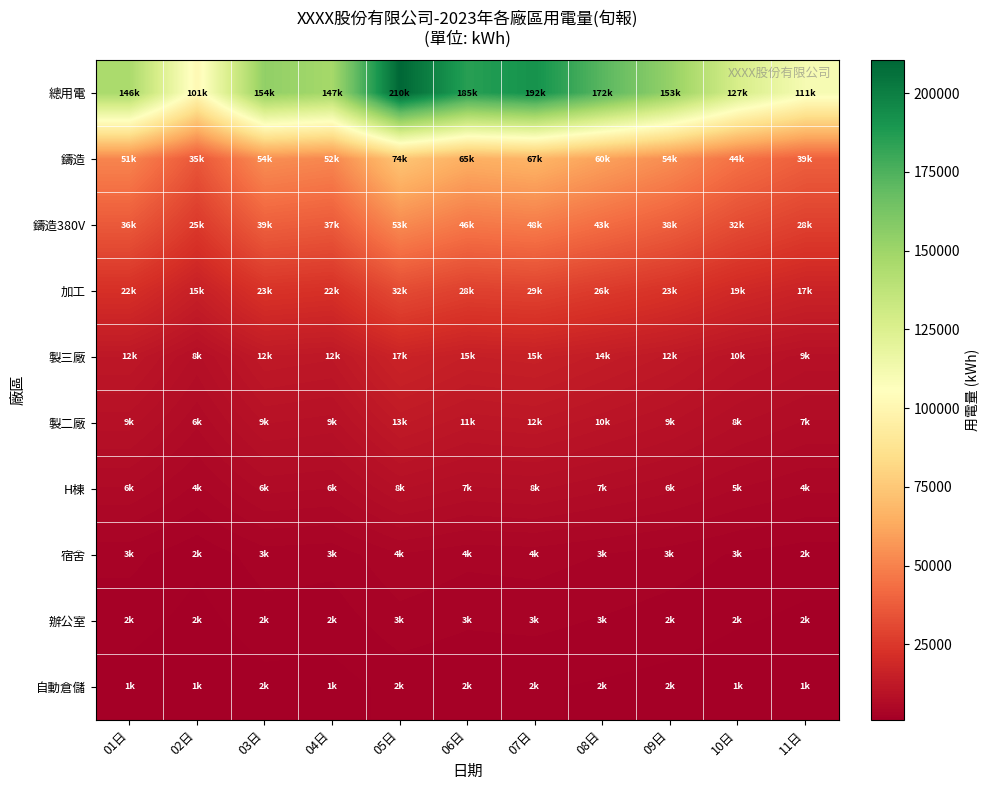

Reading left to right, transcribe all the data shown in this chart.

總用電: 01日=145560.6	02日=101351.5	03日=154144.3	04日=147259.8	05日=210479.7	06日=185358.1	07日=191718.5	08日=171797.0	09日=152864.4	10日=126978.0	11日=110548.9
鑄造: 01日=50946.2	02日=35473.0	03日=53950.5	04日=51540.9	05日=73667.9	06日=64875.3	07日=67101.5	08日=60128.9	09日=53502.5	10日=44442.3	11日=38692.1
鑄造380V: 01日=36390.2	02日=25337.9	03日=38536.1	04日=36815.0	05日=52619.9	06日=46339.5	07日=47929.6	08日=42949.2	09日=38216.1	10日=31744.5	11日=27637.2
加工: 01日=21834.1	02日=15202.7	03日=23121.6	04日=22089.0	05日=31572.0	06日=27803.7	07日=28757.8	08日=25769.5	09日=22929.7	10日=19046.7	11日=16582.3
製三廠: 01日=11644.8	02日=8108.1	03日=12331.5	04日=11780.8	05日=16838.4	06日=14828.6	07日=15337.5	08日=13743.8	09日=12229.2	10日=10158.2	11日=8843.9
製二廠: 01日=8733.6	02日=6081.1	03日=9248.7	04日=8835.6	05日=12628.8	06日=11121.5	07日=11503.1	08日=10307.8	09日=9171.9	10日=7618.7	11日=6632.9
H棟: 01日=5822.4	02日=4054.1	03日=6165.8	04日=5890.4	05日=8419.2	06日=7414.3	07日=7668.7	08日=6871.9	09日=6114.6	10日=5079.1	11日=4422.0
宿舍: 01日=2911.2	02日=2027.0	03日=3082.9	04日=2945.2	05日=4209.6	06日=3707.2	07日=3834.4	08日=3435.9	09日=3057.3	10日=2539.6	11日=2211.0
辦公室: 01日=2183.4	02日=1520.3	03日=2312.2	04日=2208.9	05日=3157.2	06日=2780.4	07日=2875.8	08日=2577.0	09日=2293.0	10日=1904.7	11日=1658.2
自動倉儲: 01日=1455.6	02日=1013.5	03日=1541.4	04日=1472.6	05日=2104.8	06日=1853.6	07日=1917.2	08日=1718.0	09日=1528.6	10日=1269.8	11日=1105.5